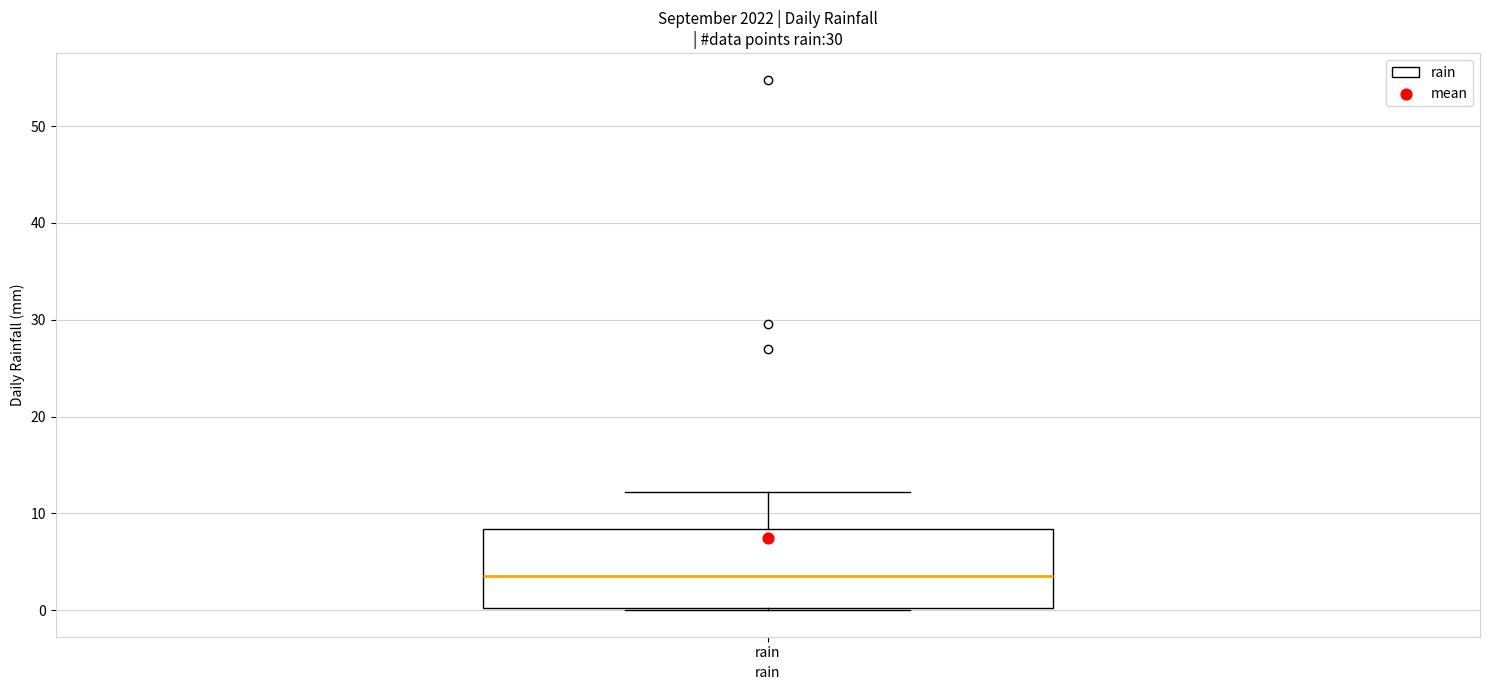

Where does the upper whisker of the box for rain end on the y-axis? The values are not printed on the chart, so give them approximately, as read against the axis.

12